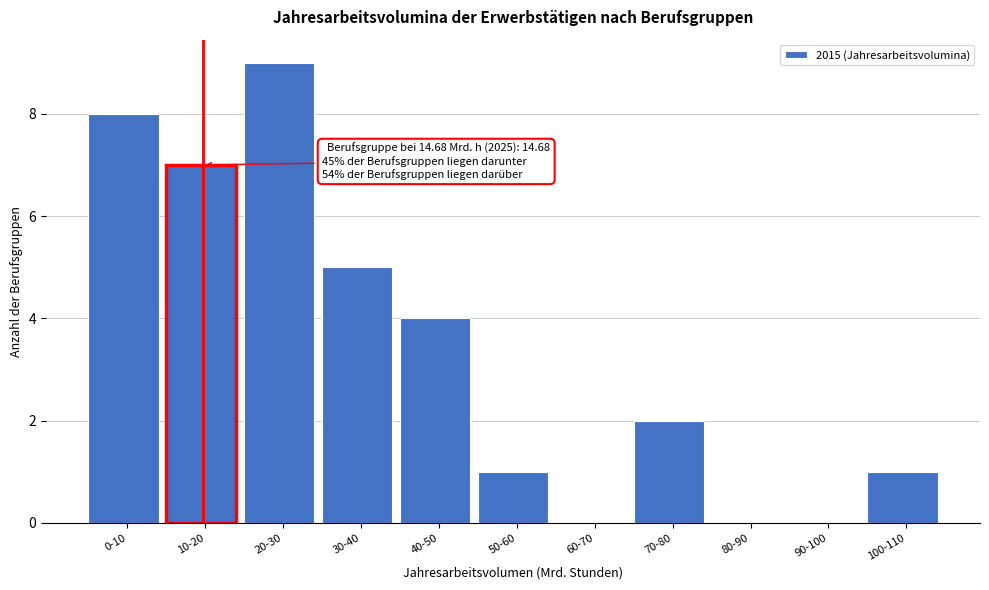

Reading right to left, transcribe all the data shown in this chart.

100-110=1	90-100=0	80-90=0	70-80=2	60-70=0	50-60=1	40-50=4	30-40=5	20-30=9	10-20=7	0-10=8